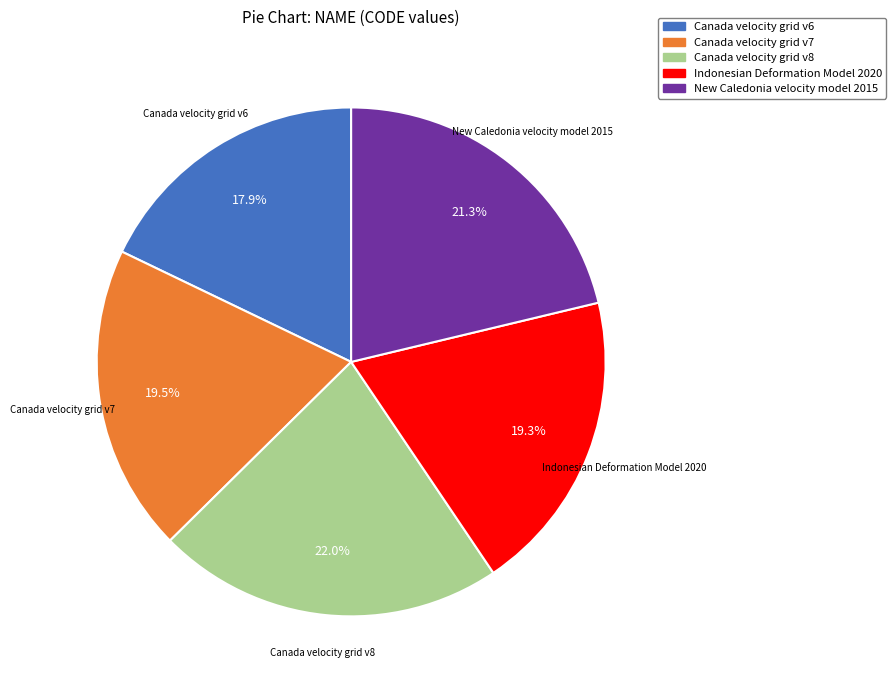

Approximately how many times larger is the value at New Caledonia velocity model 2015 compared to Canada velocity grid v6?

1.2